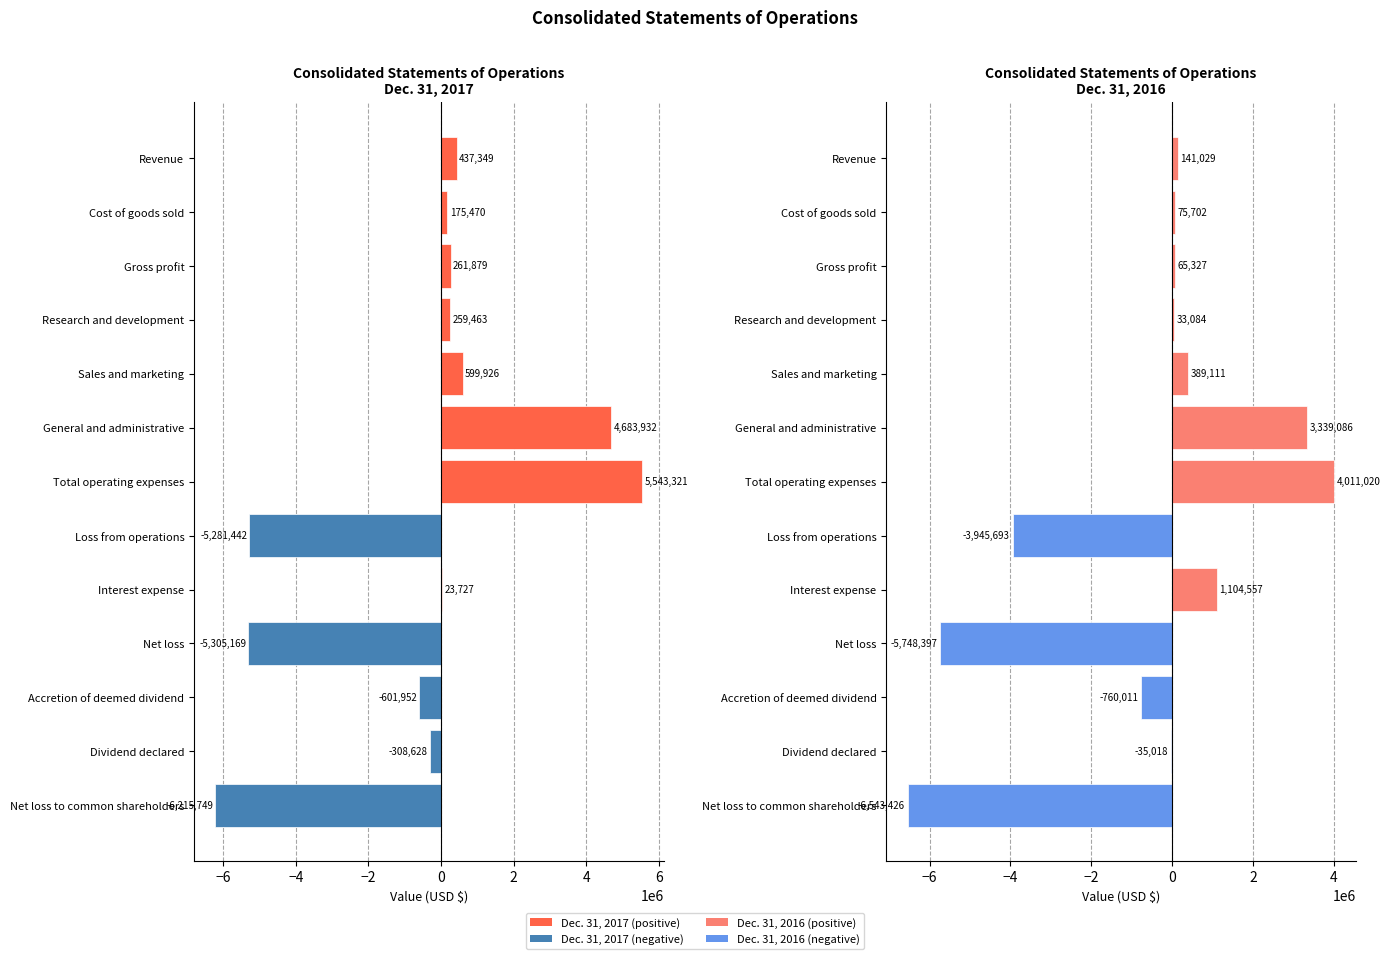

What is the approximate value of Dec. 31, 2017 at Research and development?

259463